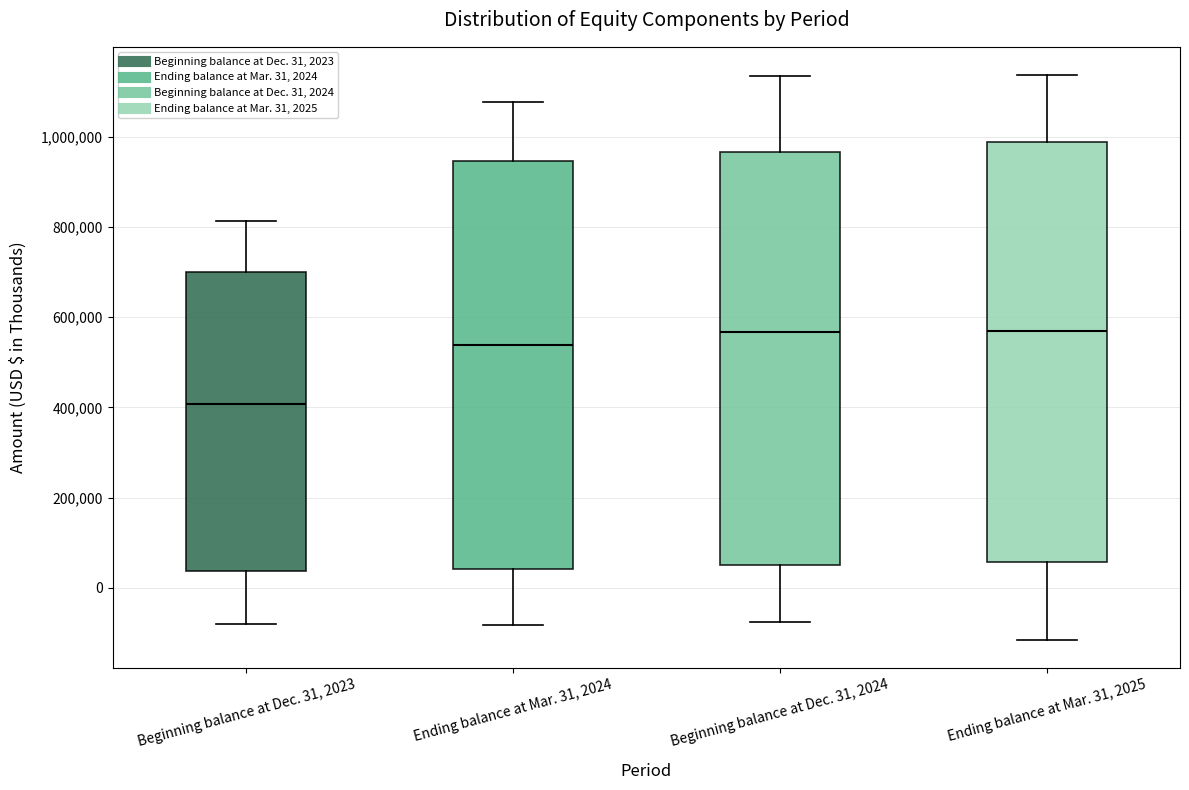

Reading left to right, read every box against the y-axis: the position of its median line, the range the box covers, and the ends of its whiskers. The values are not printed on the chart, so give them approximately, as read against the axis.

Beginning balance at Dec. 31, 2023: median 400000, box 40000 to 700000, whiskers -80000 to 820000
Ending balance at Mar. 31, 2024: median 540000, box 40000 to 940000, whiskers -80000 to 1080000
Beginning balance at Dec. 31, 2024: median 560000, box 60000 to 960000, whiskers -80000 to 1140000
Ending balance at Mar. 31, 2025: median 560000, box 60000 to 980000, whiskers -120000 to 1140000